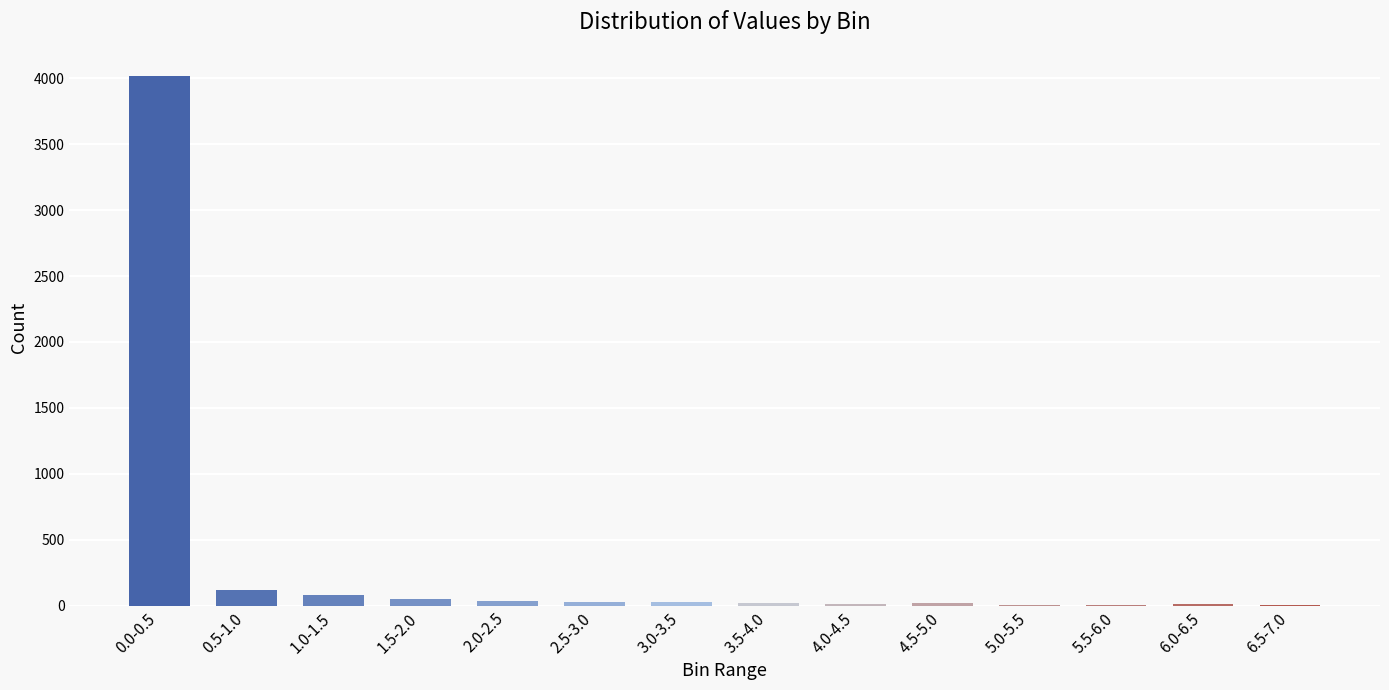

What is the maximum value shown in the chart?

4015